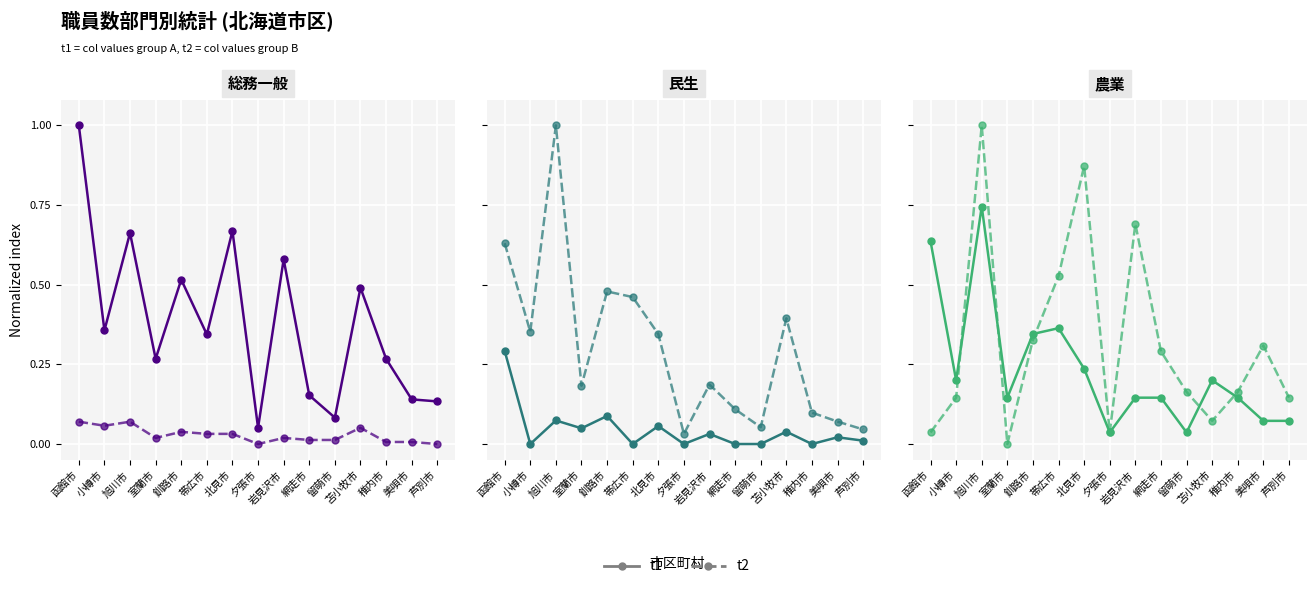

What is the difference between the second highest and minimum values in the t1 series?

0.6